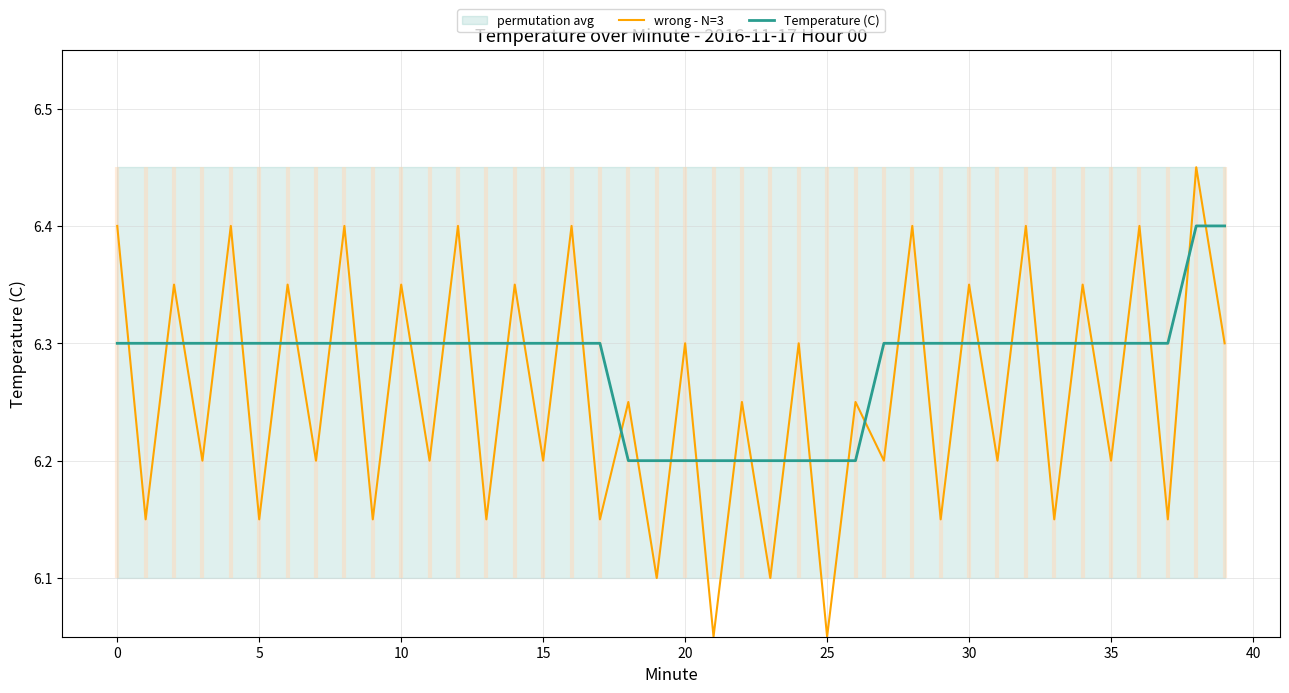

List the series in order of their peak value, lowest first.

Temperature (C), wrong - N=3